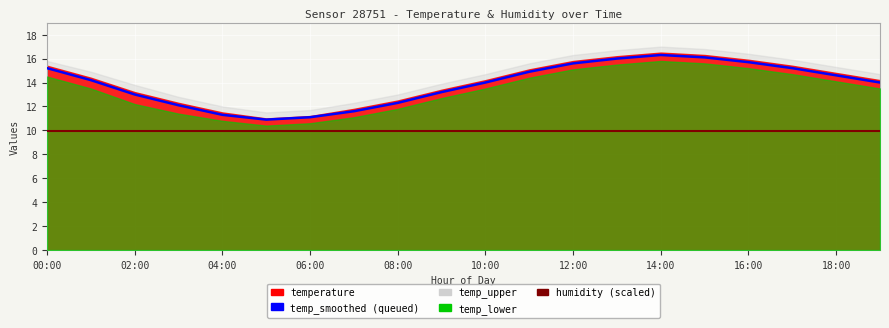

True or false: humidity and temp_smoothed cross at least once.

False